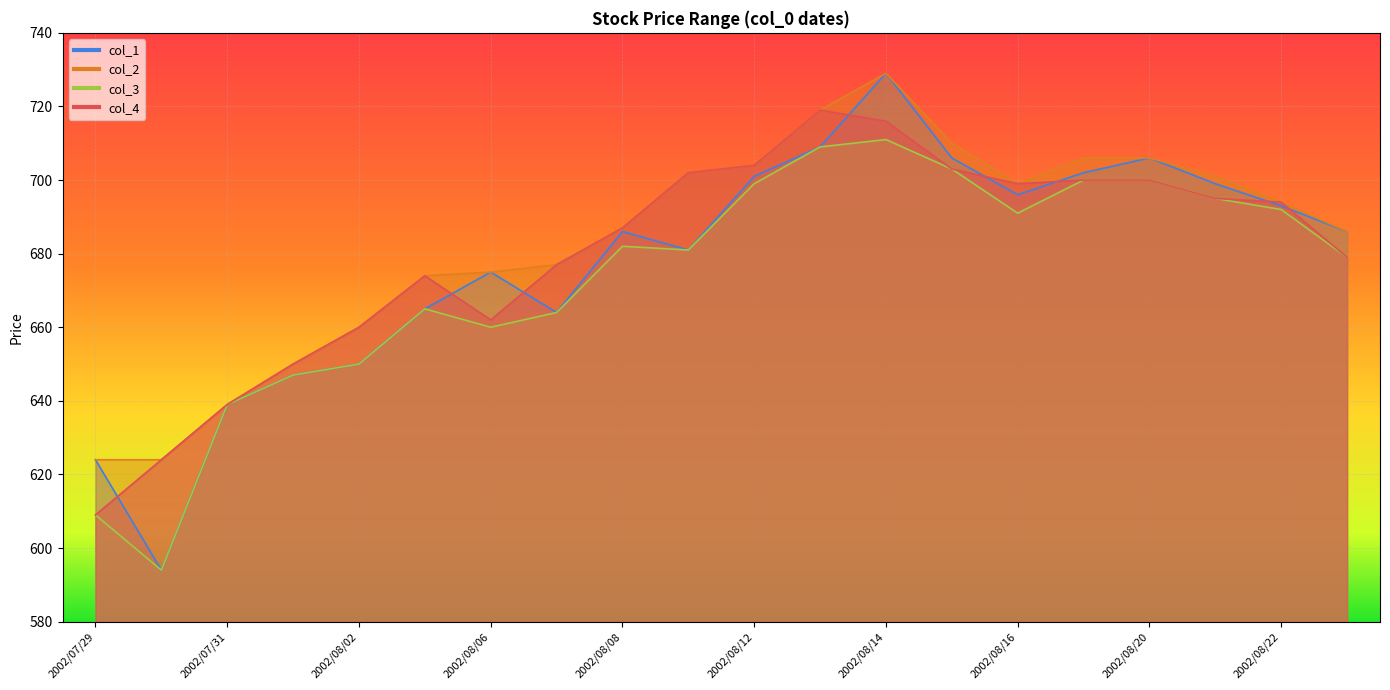

The col_4 series shows 704 at 2002/08/12. True or false?

True